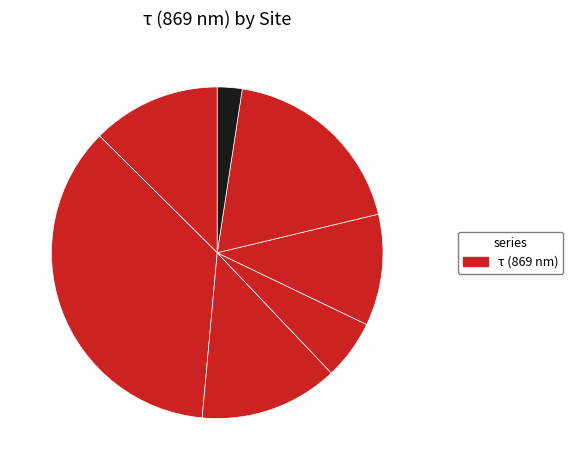

Is there a majority slice in this chart?

No